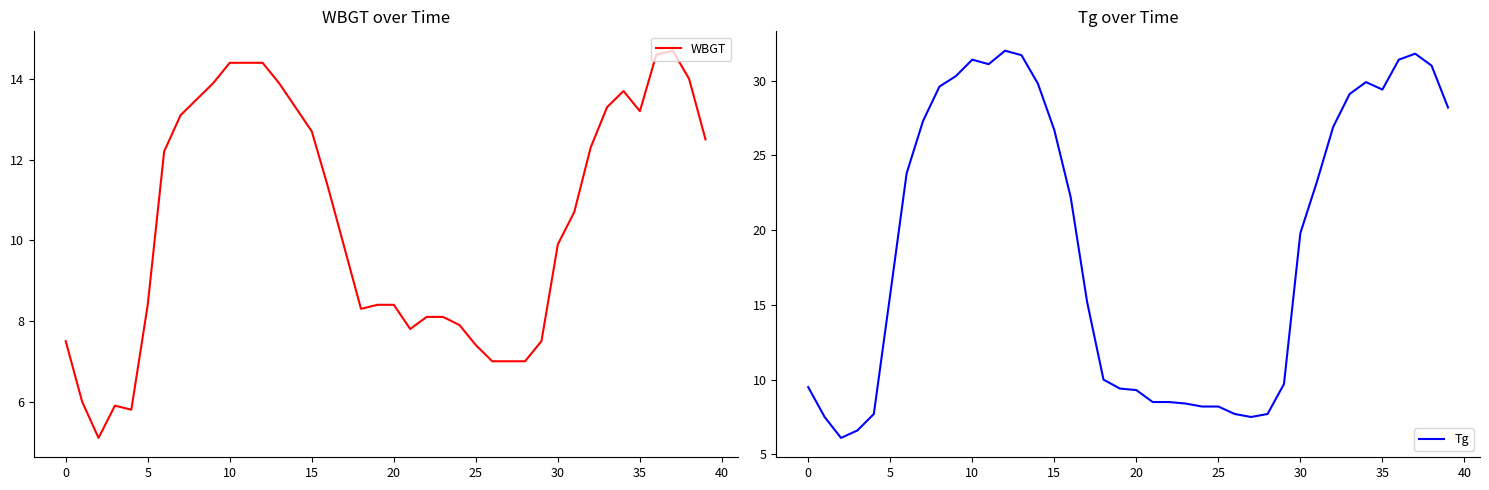

What is the spread (max minus min) of values at 34?

16.2